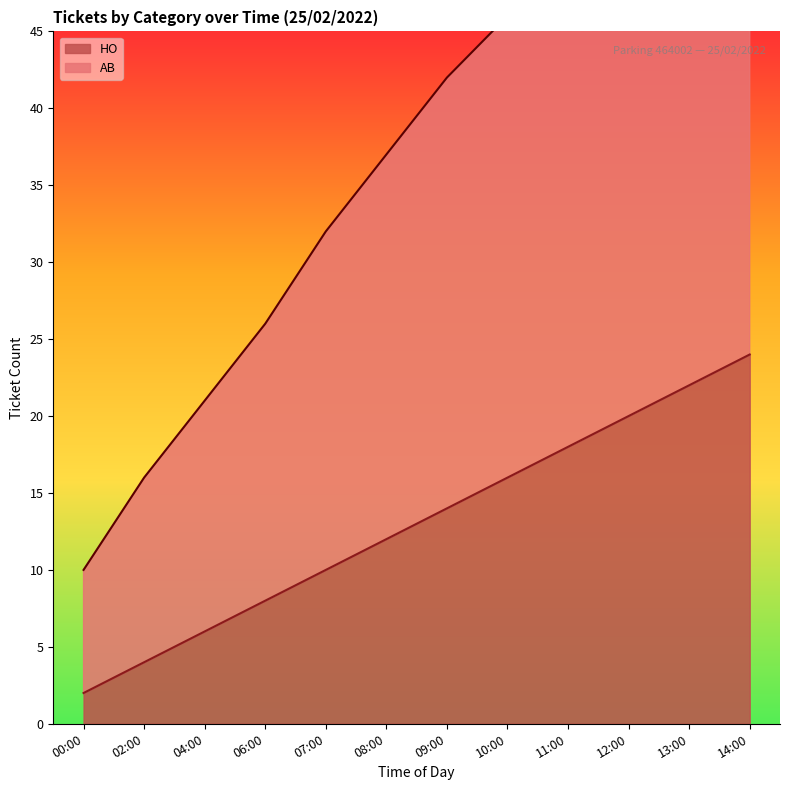

Reading right to left, list all the values displayed in this chart.

AB: 64	60	55	51	46	42	37	32	26	21	16	10
HO: 24	22	20	18	16	14	12	10	8	6	4	2